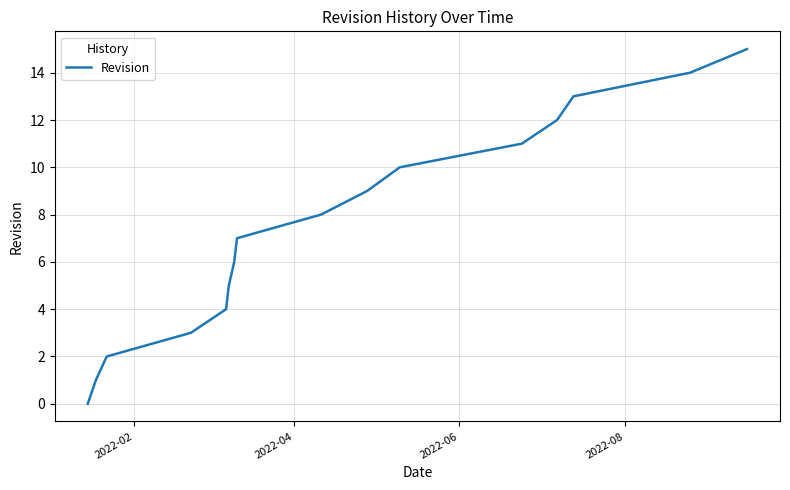

What is the difference between the maximum and minimum values?

15